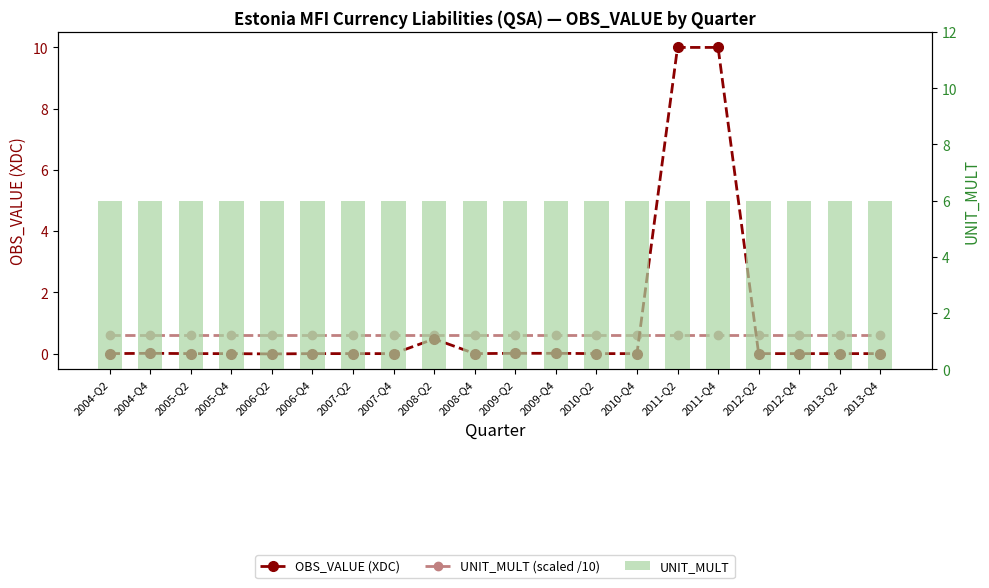

What is the label of the 7th bar from the left?

2007-Q2